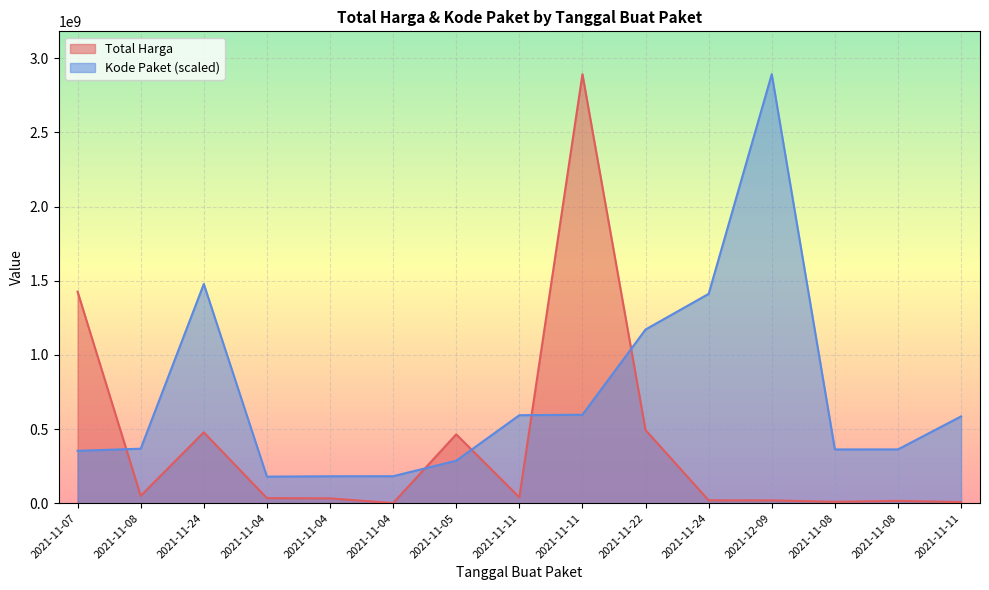

Does the chart display data point markers on the line(s)?

No